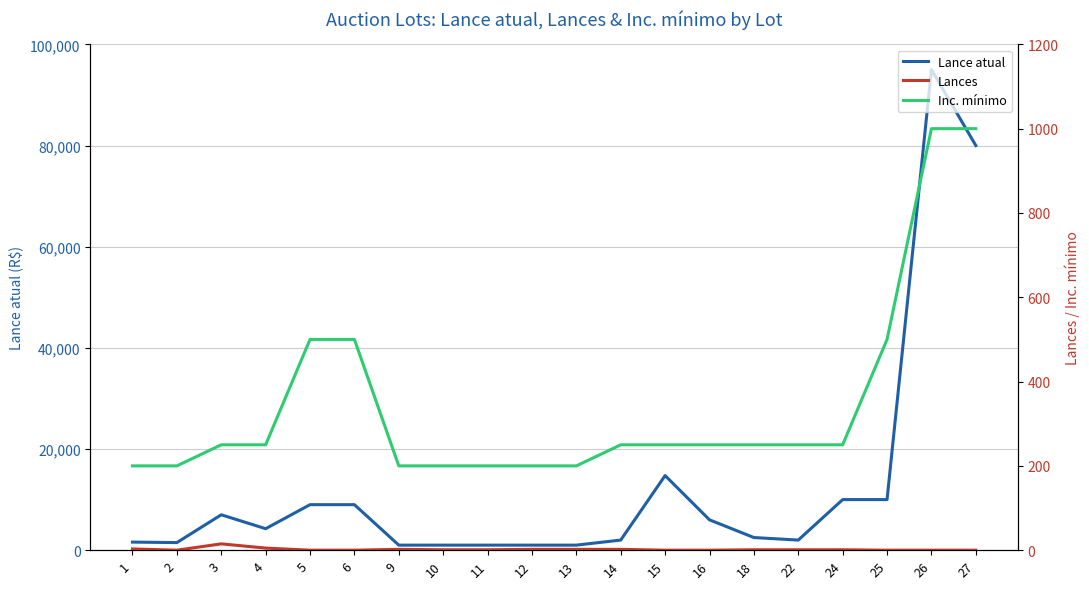

What is the greatest value displayed?

95000